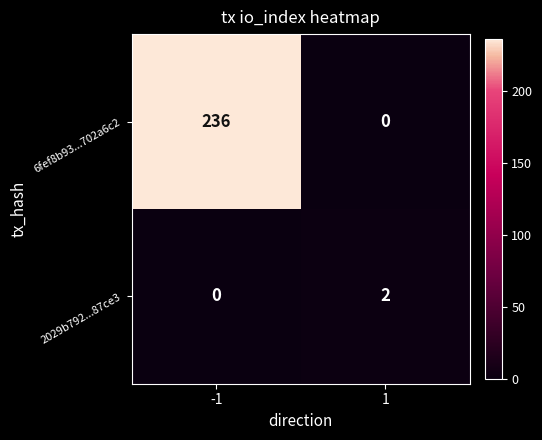

What is the difference between the highest and lowest values at 1?

2